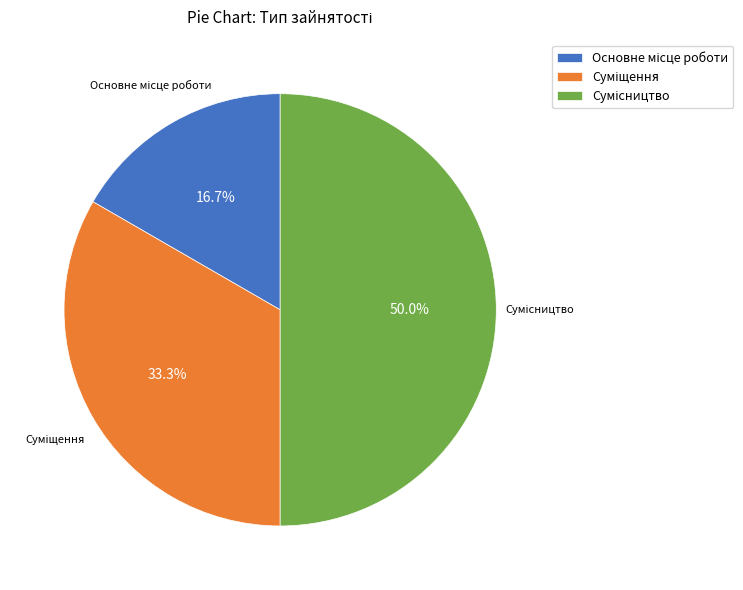

Which category has the smallest portion of the pie?

Основне місце роботи